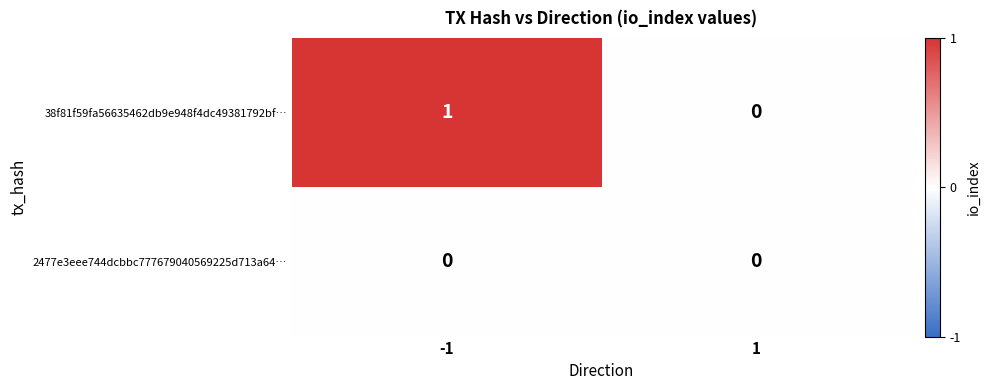

Which series has the largest total across all categories?

38f81f59fa56635462db9e948f4dc49381792bf…